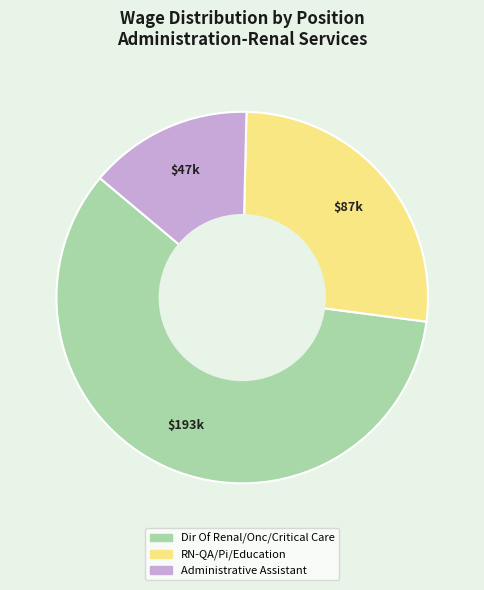

Combined, do RN-QA/Pi/Education and Administrative Assistant account for over 50%?

No